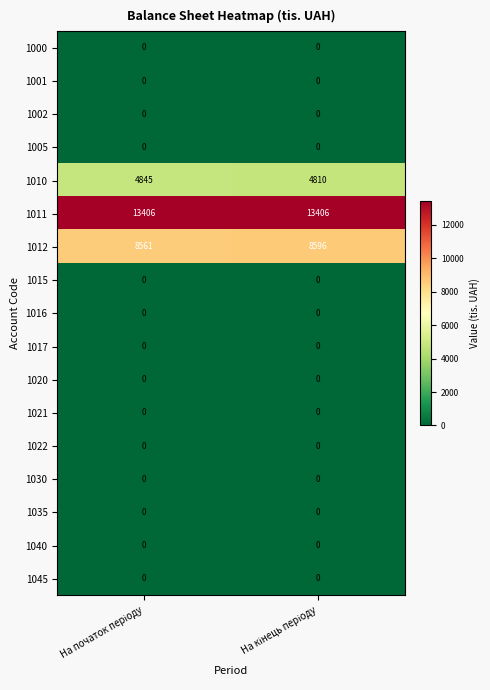

Which series has the largest total across all categories?

1011